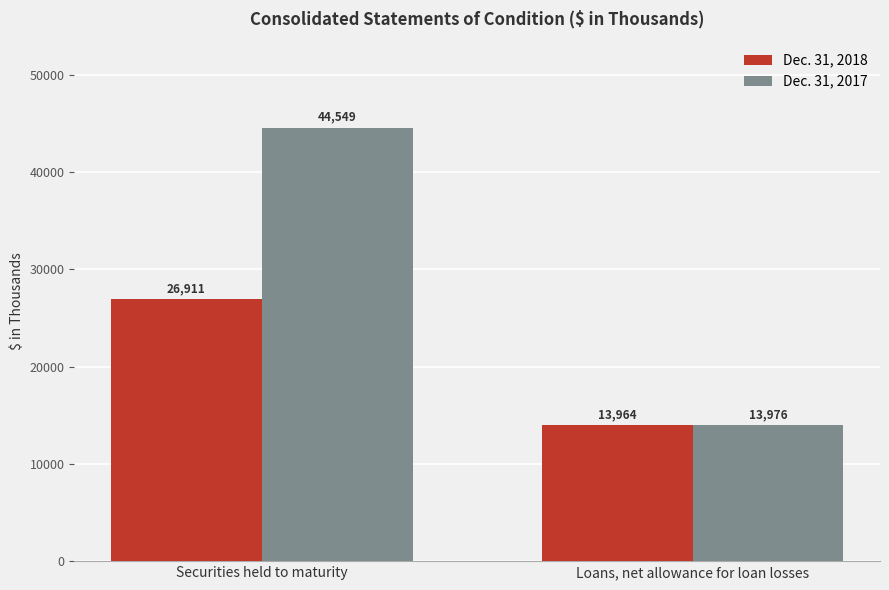

What is the value of the Dec. 31, 2018 bar at the 1st from the left?

26911